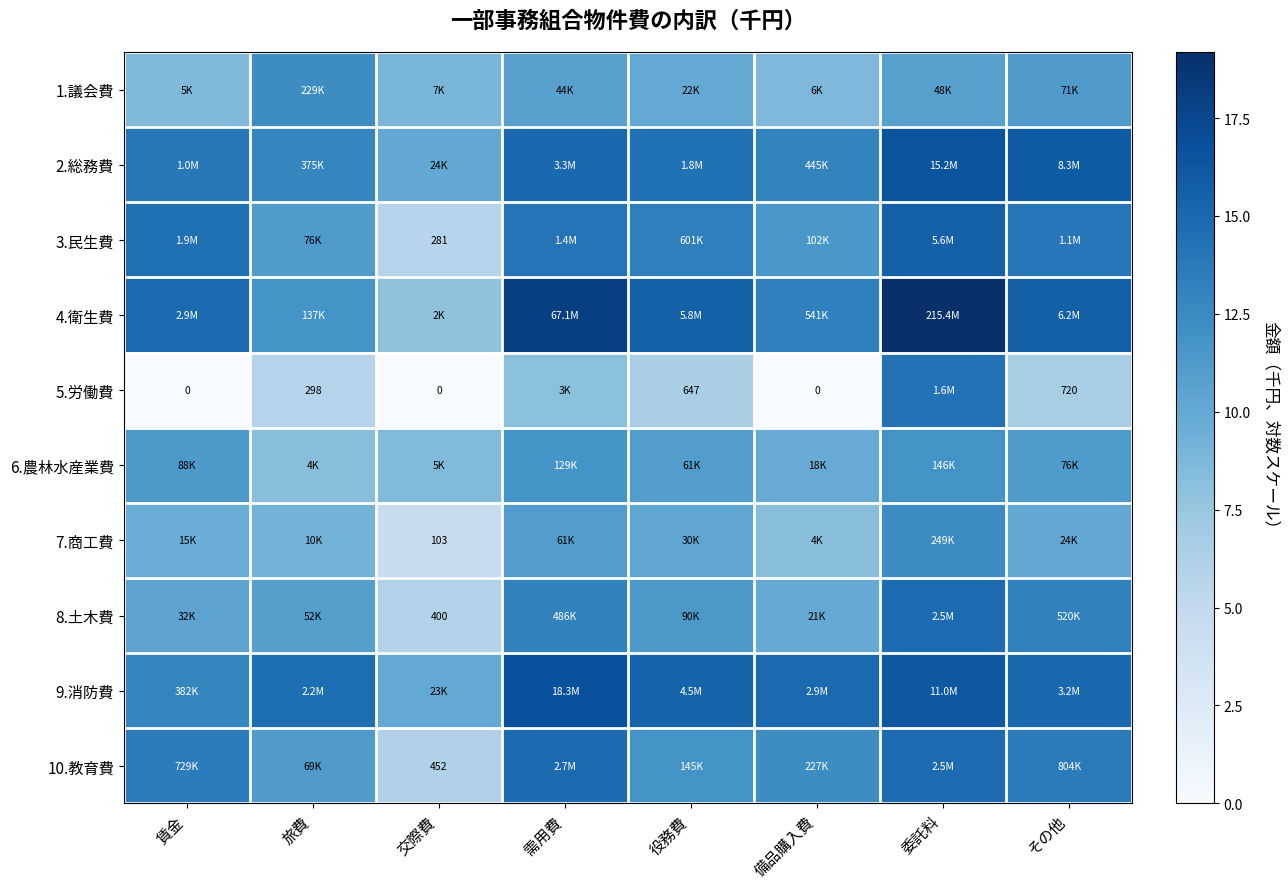

Rank the categories by 2.総務費 value from highest to lowest.

委託料, その他, 需用費, 役務費, 賃金, 備品購入費, 旅費, 交際費